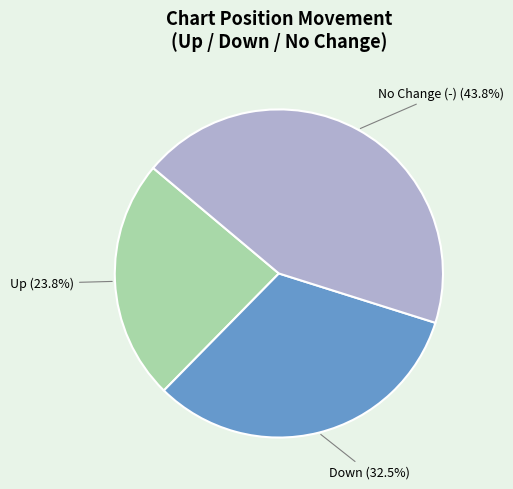

Which has a higher value, Down or Up?

Down